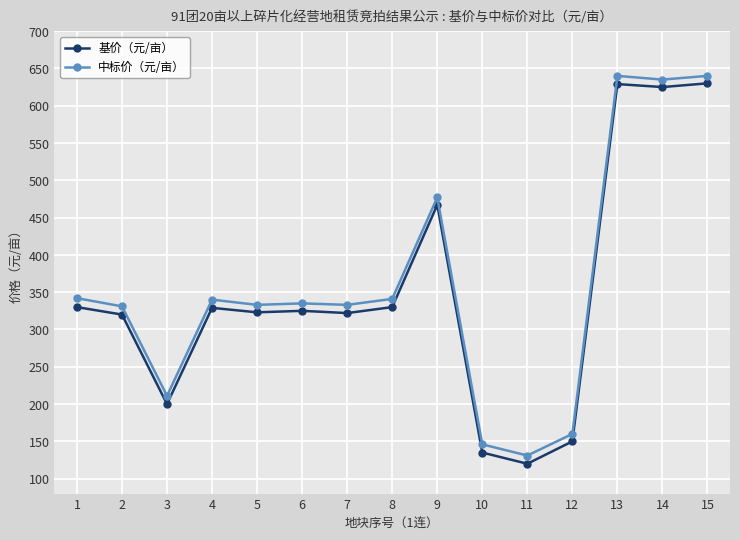

True or false: 中标价（元/亩） has more than 1 interior local peaks.

True